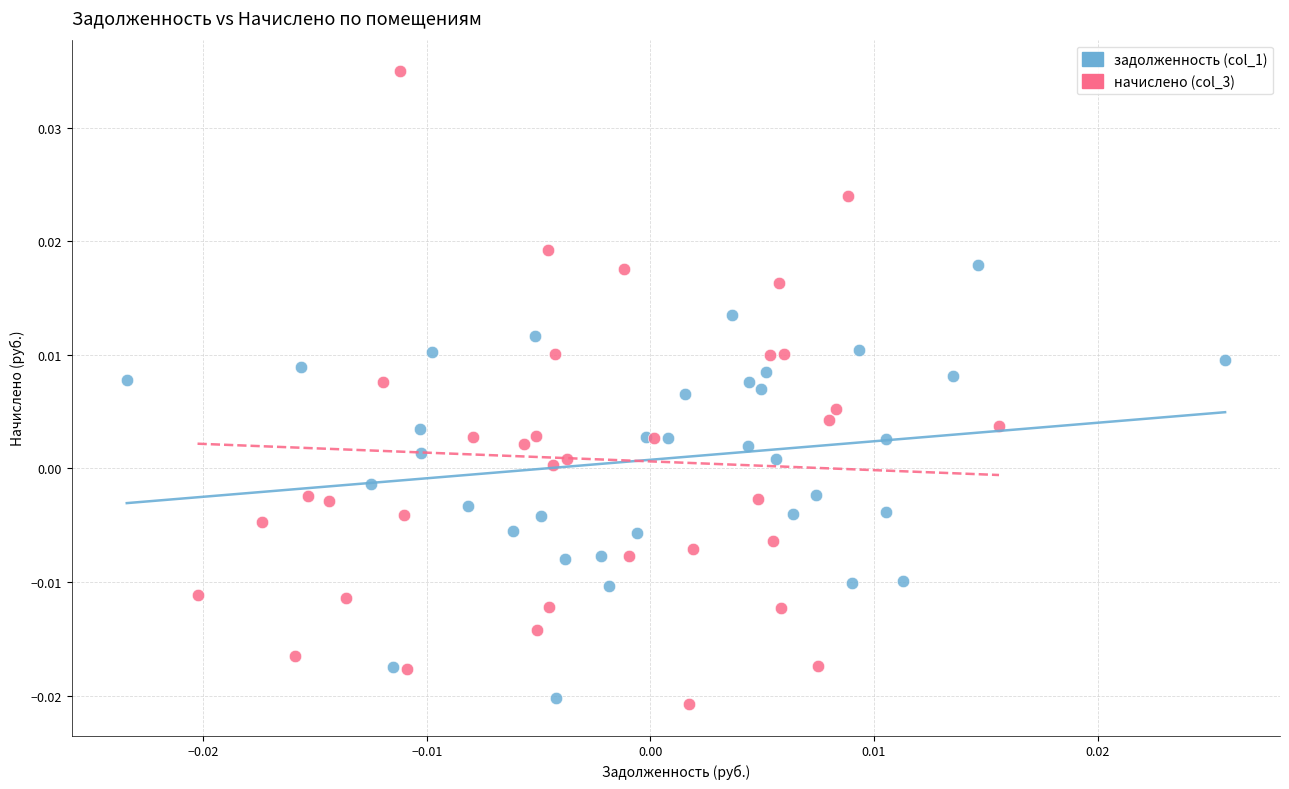

What are all the series names shown in the legend?

задолженность (col_1), начислено (col_3)